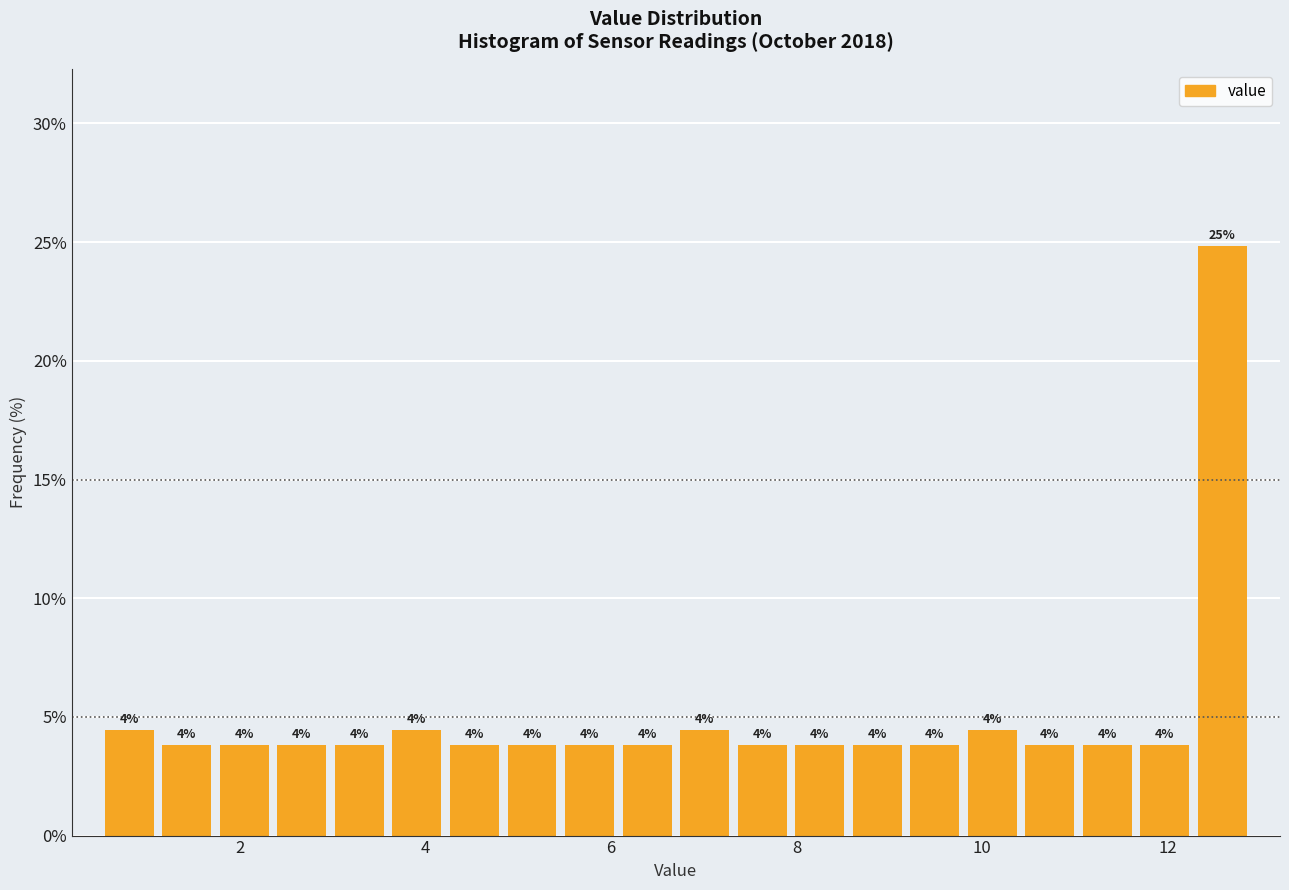

Around what value on the x-axis is the tallest bar? Give the approximate position of its centre, as read against the axis.

12.6